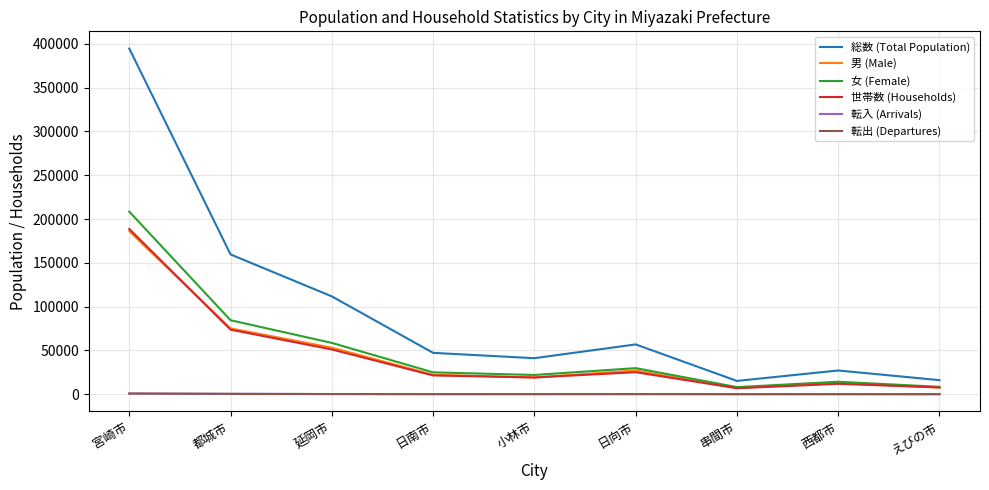

The value of 世帯数 (Households) at 日向市 is 25115. True or false?

True